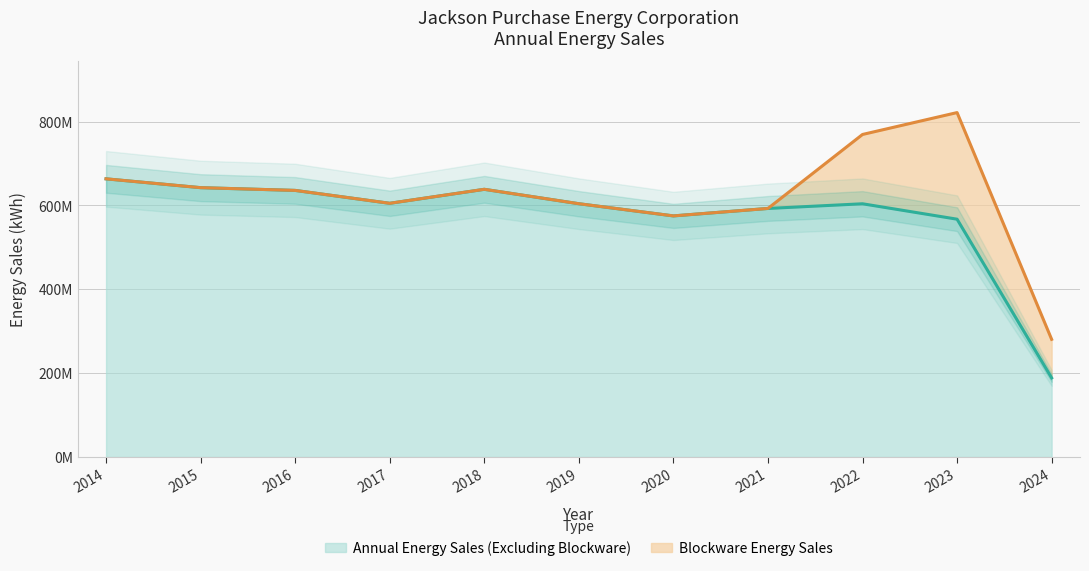

What is the ratio of the value at 2019 to the value at 2023?

1.1